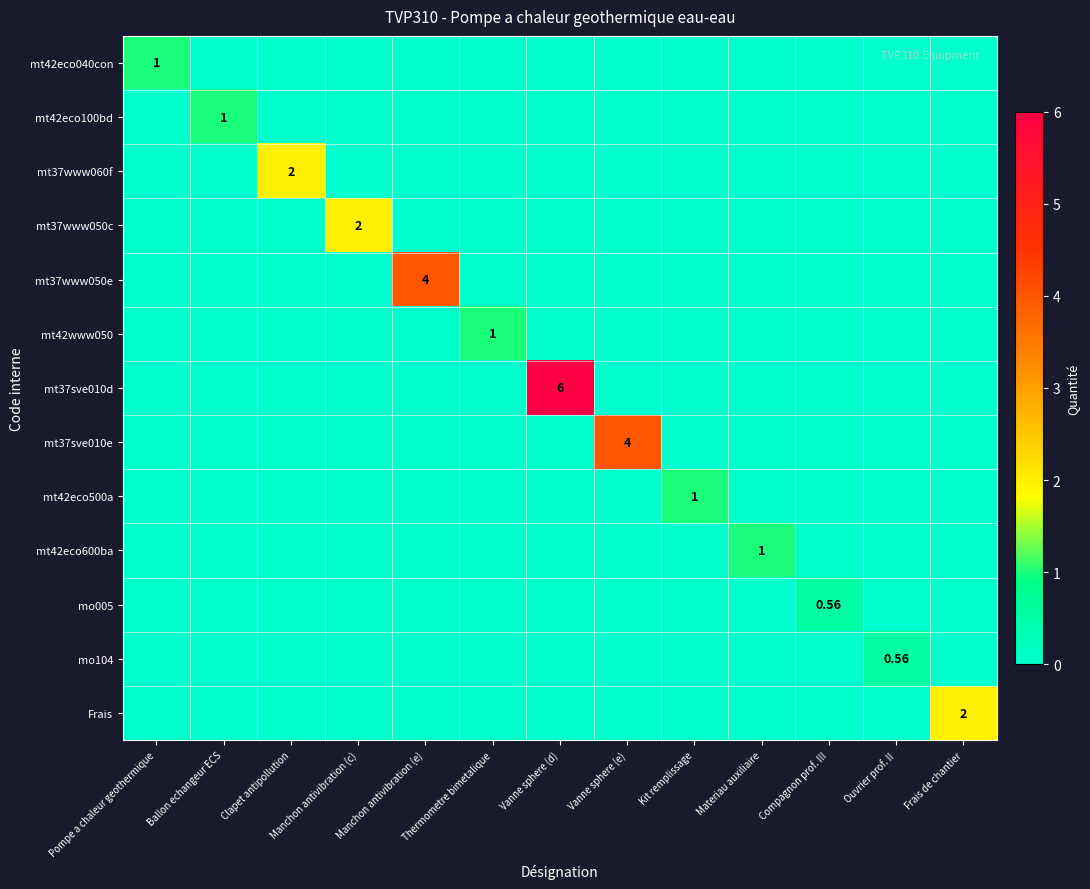

How many mo005 values are between 0 and 1?

13